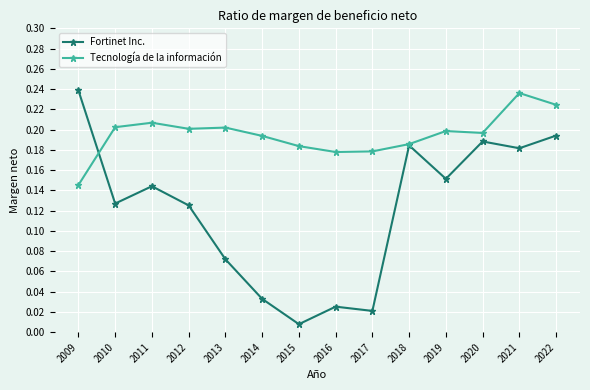

Which series has the widest spread of values?

Fortinet Inc.